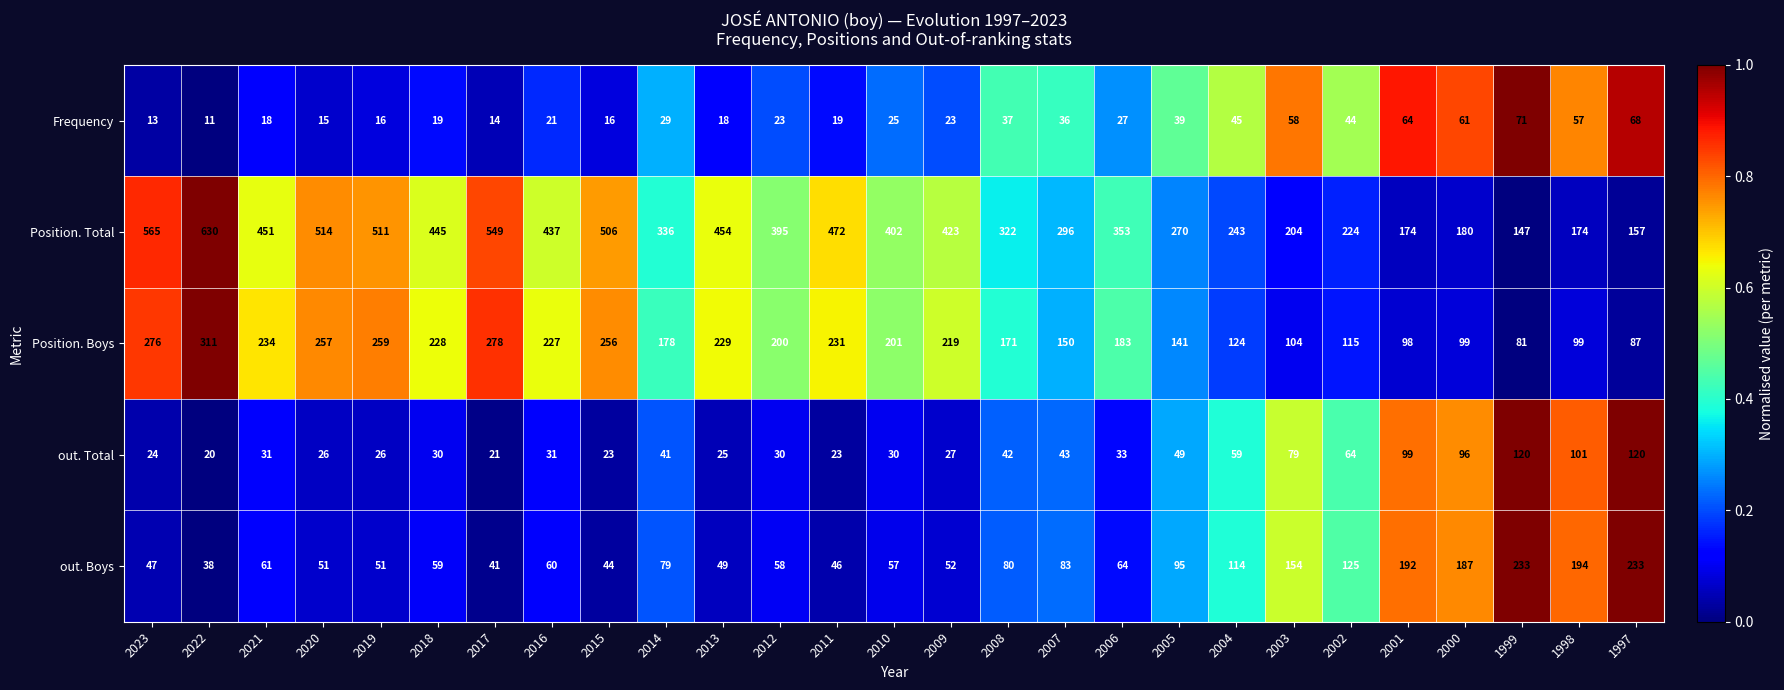

What is the difference between the highest and lowest values at 2002?

180